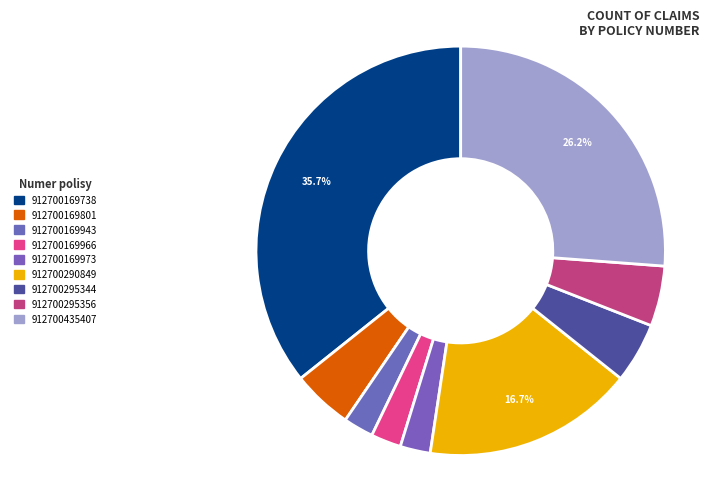

To the nearest percent, what portion does 912700435407 represent?

26%